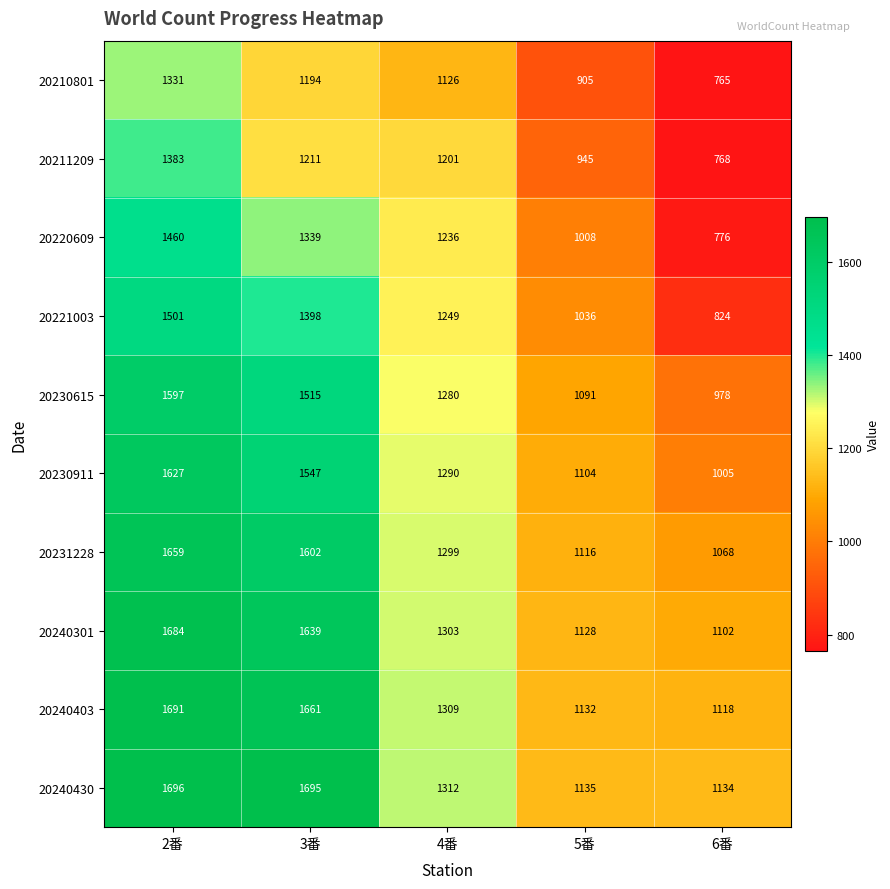

What is the approximate value of 20240403 at 2番, to the nearest 10?

1690